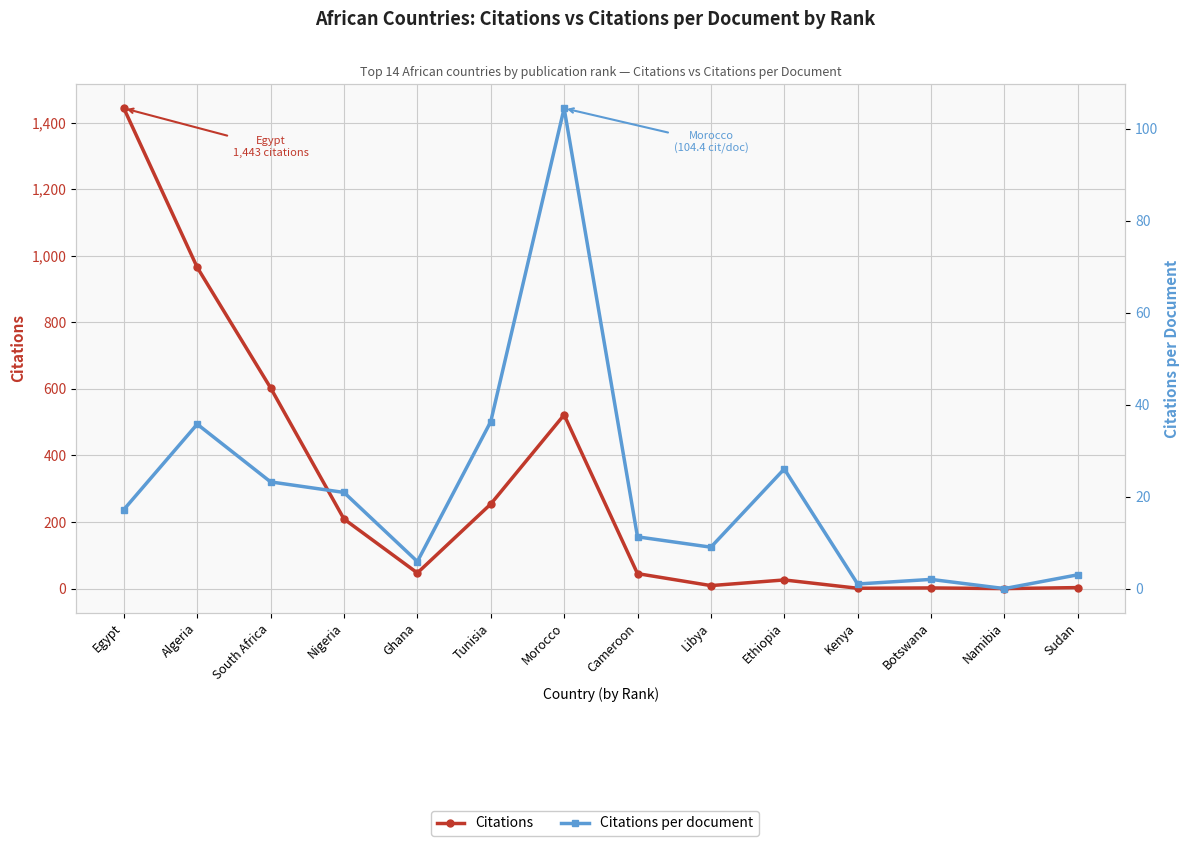

What is the difference between the highest and lowest values at South Africa?

579.8